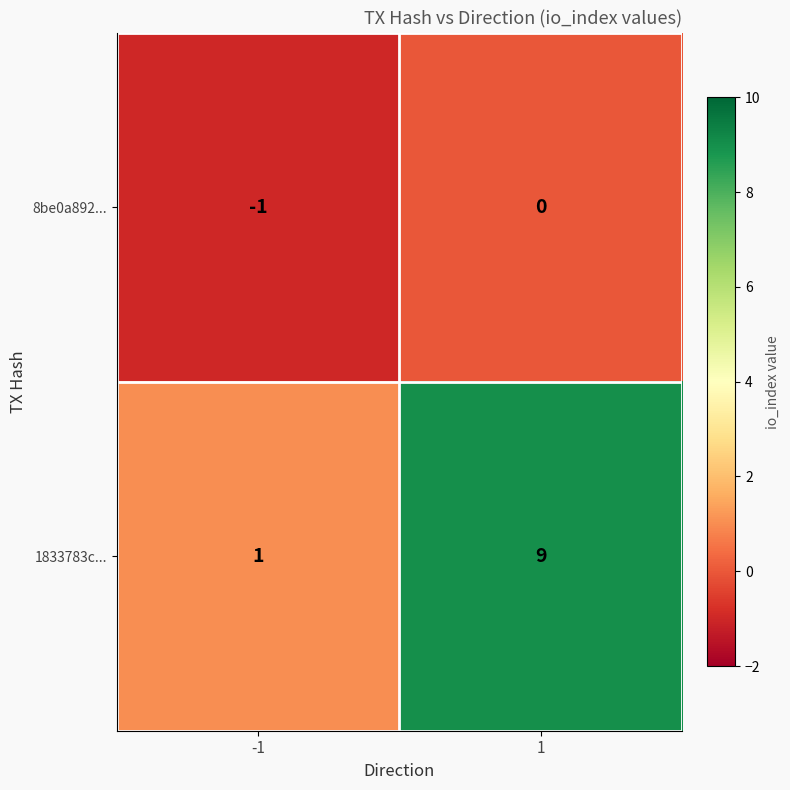

What is the difference between the 1833783c... values at -1 and 1?

8